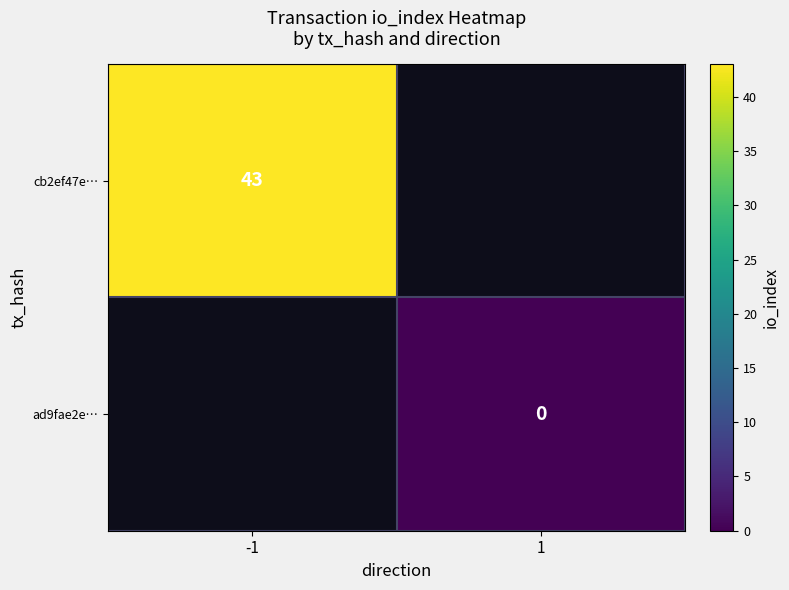

How many distinct data groups are displayed?

2